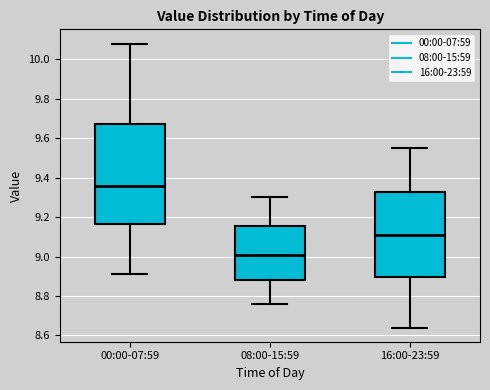

Which box is the tallest, from its lower edge to its upper edge?

00:00-07:59